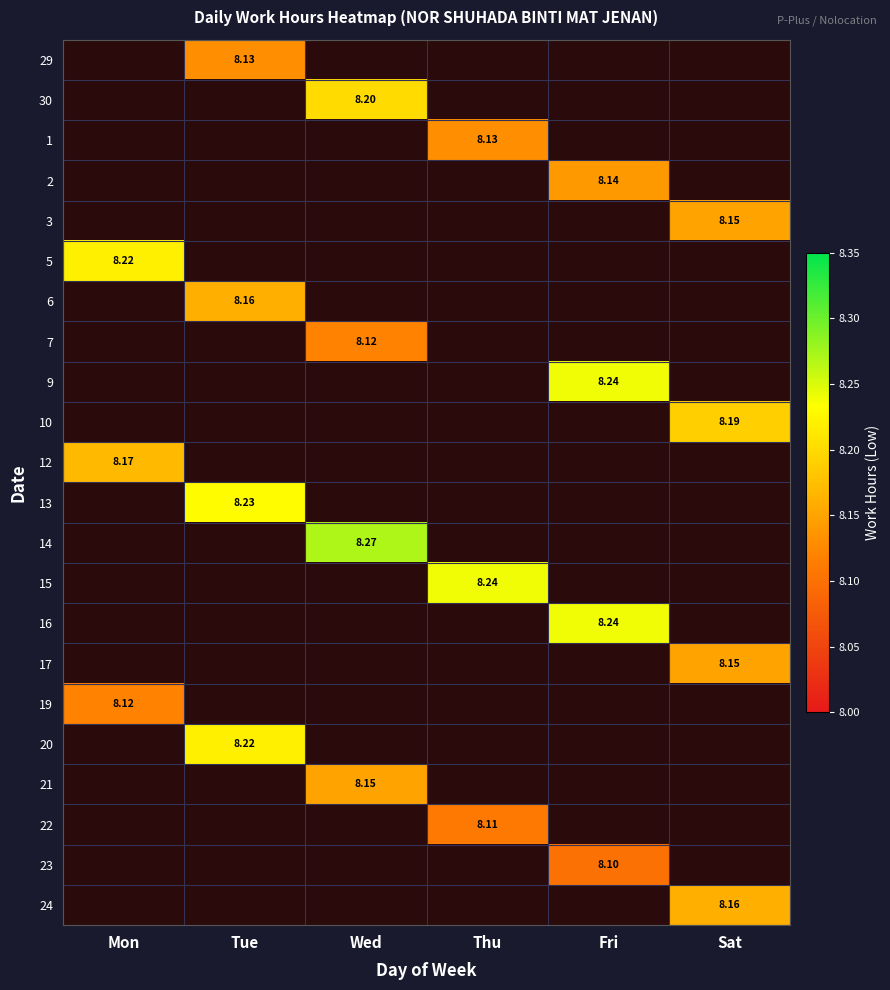

What is the maximum value shown in the chart?

8.3